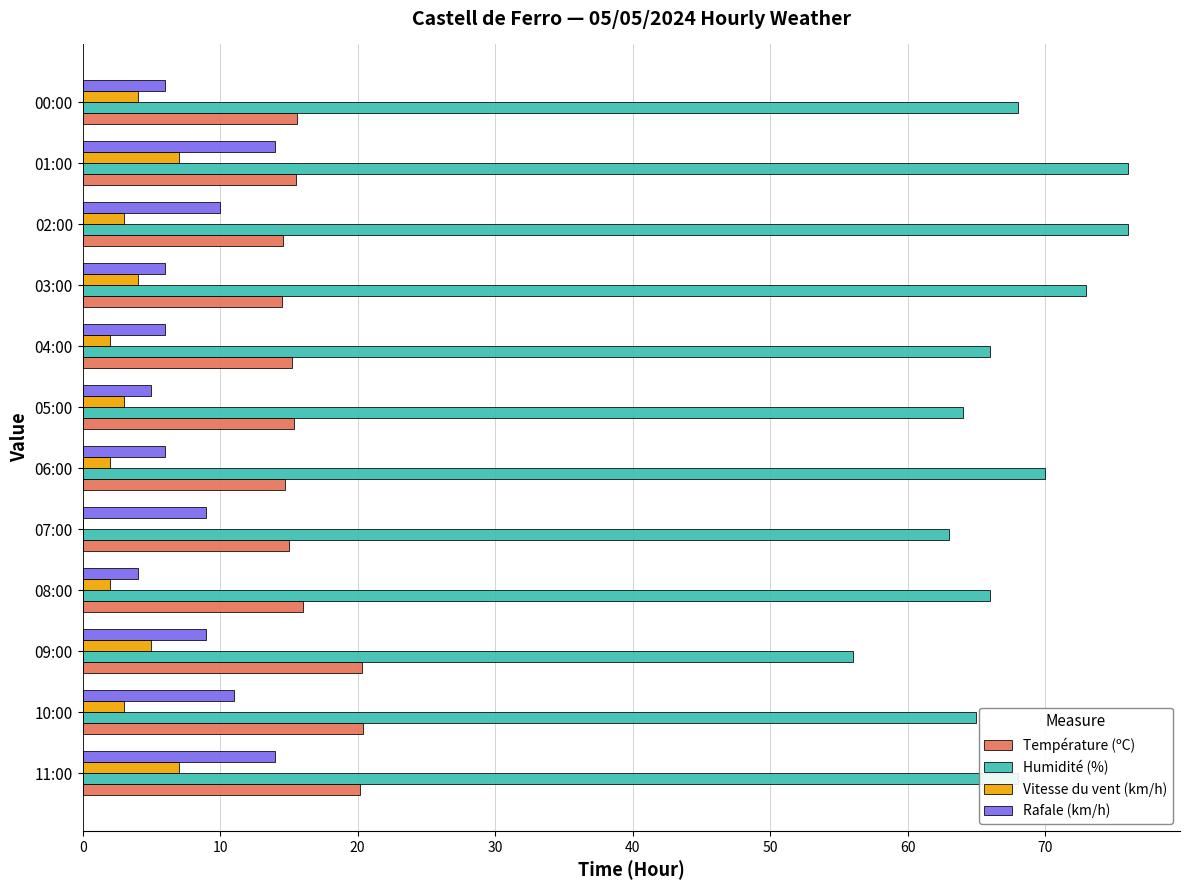

What is the sum of all Vitesse du vent (km/h) values?

42.0